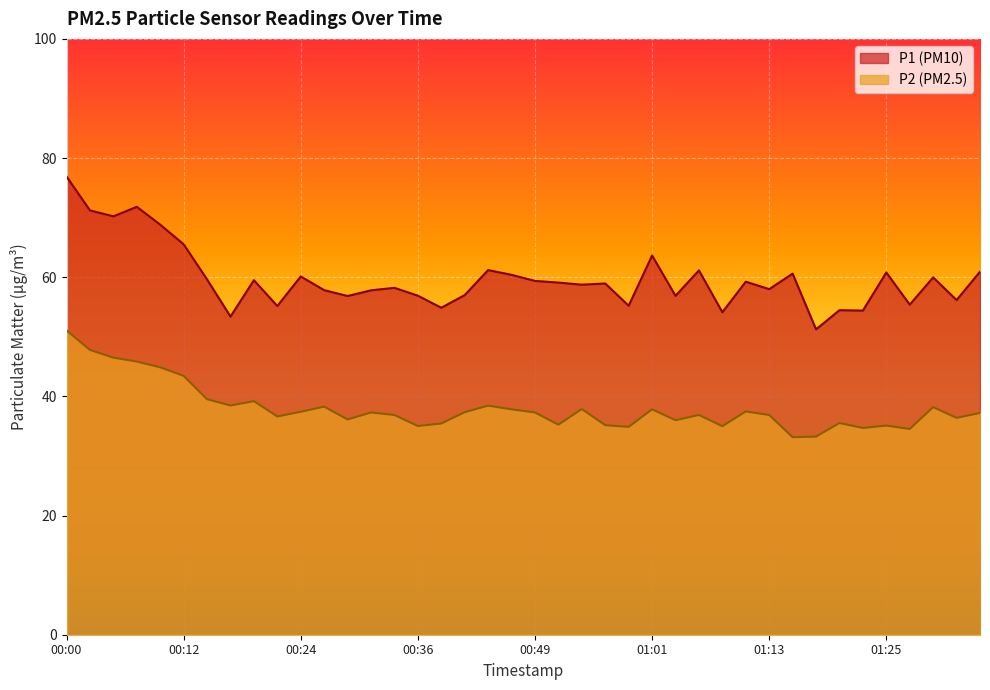

Reading right to left, list all the values displayed in this chart.

P1: 60.9	56.2	60.0	55.4	60.8	54.4	54.5	51.2	60.6	58.0	59.2	54.1	61.1	56.9	63.6	55.2	59.0	58.8	59.1	59.4	60.4	61.2	57.0	54.9	56.9	58.2	57.8	56.9	57.8	60.1	55.2	59.5	53.4	59.6	65.5	68.8	71.8	70.2	71.2	76.9
P2: 37.2	36.4	38.2	34.5	35.1	34.7	35.5	33.2	33.1	36.9	37.5	35.0	36.9	36.0	37.8	34.9	35.2	37.9	35.2	37.3	37.8	38.5	37.4	35.5	35.0	36.9	37.3	36.1	38.3	37.4	36.6	39.2	38.5	39.5	43.5	44.9	45.9	46.5	47.8	51.1